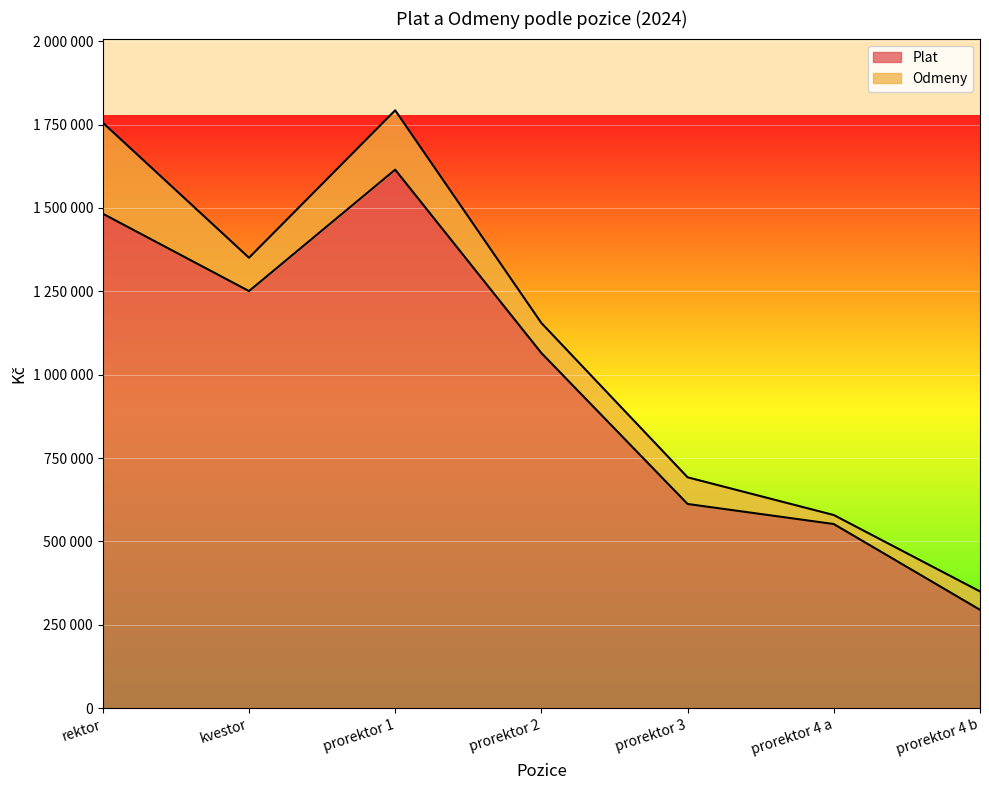

What is the average value?

981810